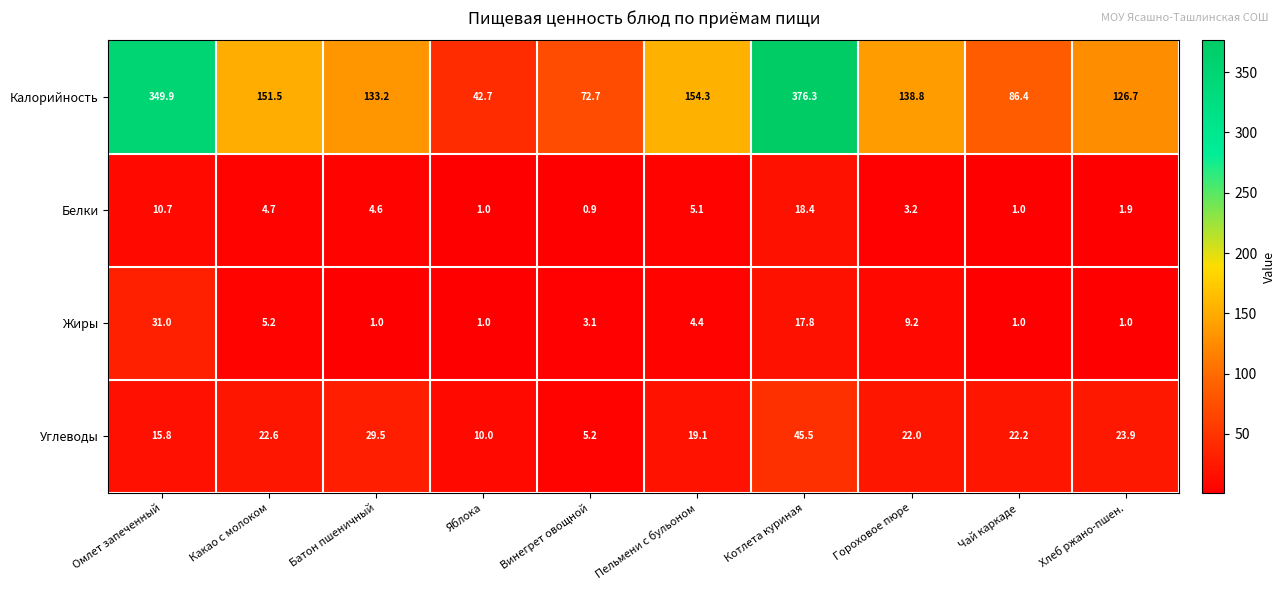

Rank the series by their maximum value, from highest to lowest.

Калорийность, Углеводы, Жиры, Белки